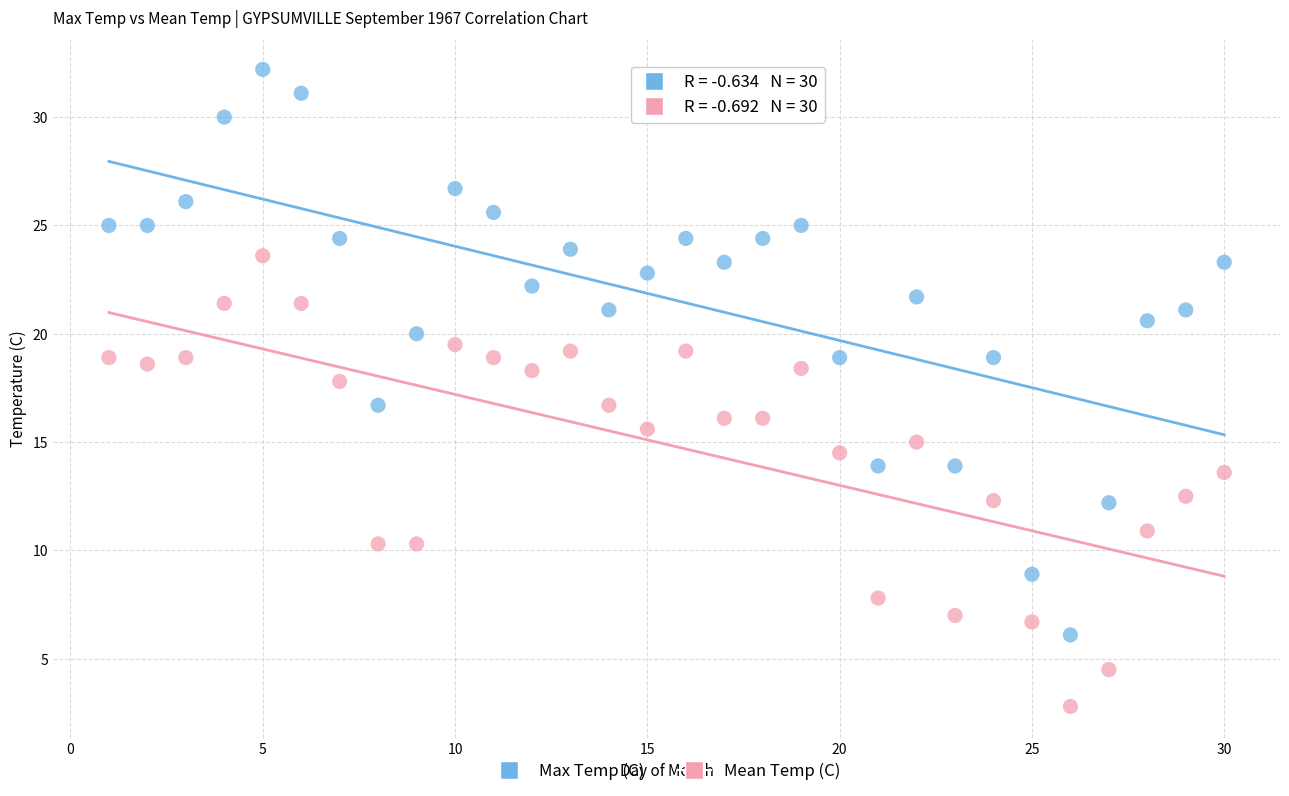

Which series reaches the minimum Y coordinate?

Mean Temp (C)